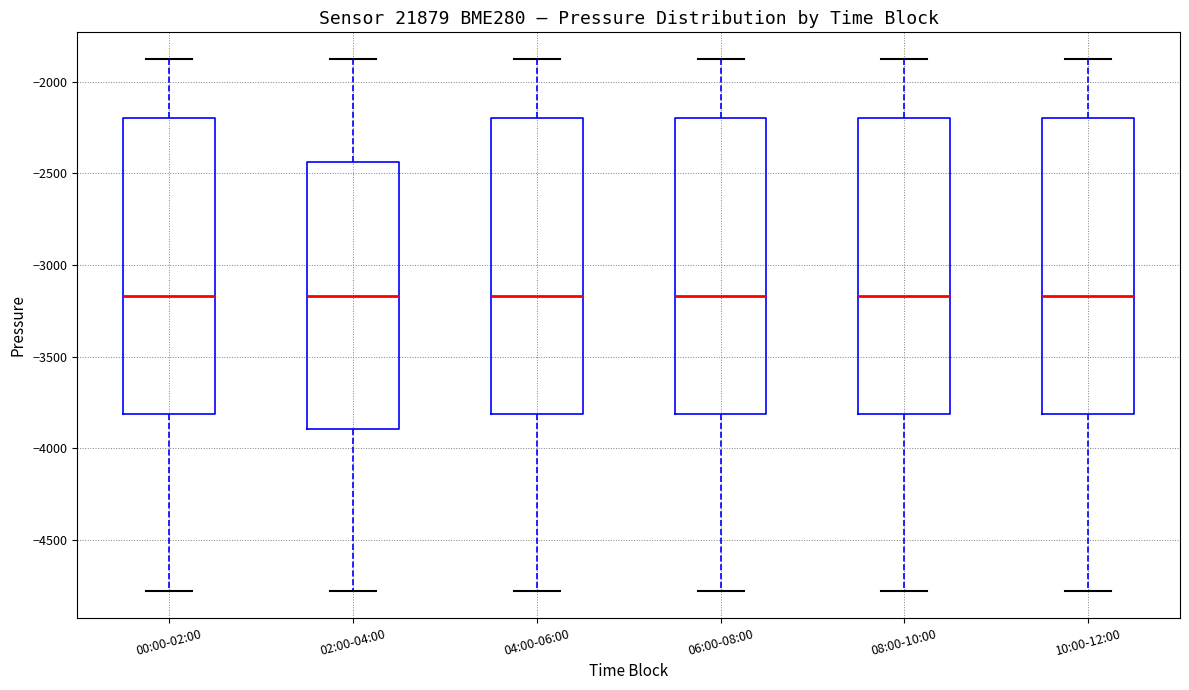

Where is the lower edge of the box for 06:00-08:00 on the y-axis? The values are not printed on the chart, so give them approximately, as read against the axis.

-3800